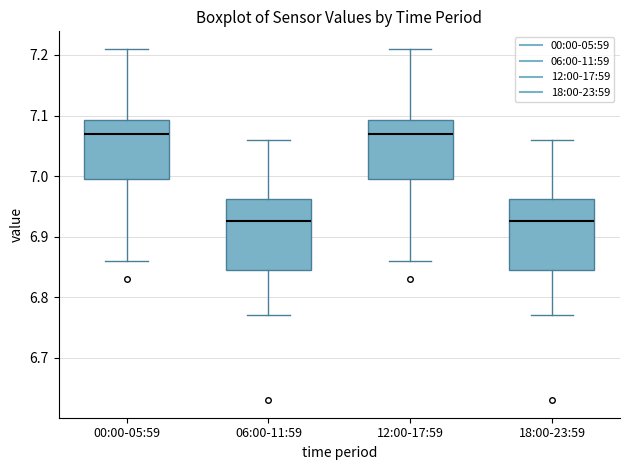

Reading left to right, transcribe this box plot: for each box, give where its median line is, the range the box spans, and where its two whiskers end, as read against the y-axis. The values are not printed on the chart, so give them approximately, as read against the axis.

00:00-05:59: median 7.07, box 7.00 to 7.09, whiskers 6.86 to 7.21
06:00-11:59: median 6.93, box 6.85 to 6.96, whiskers 6.77 to 7.06
12:00-17:59: median 7.07, box 7.00 to 7.09, whiskers 6.86 to 7.21
18:00-23:59: median 6.93, box 6.85 to 6.96, whiskers 6.77 to 7.06